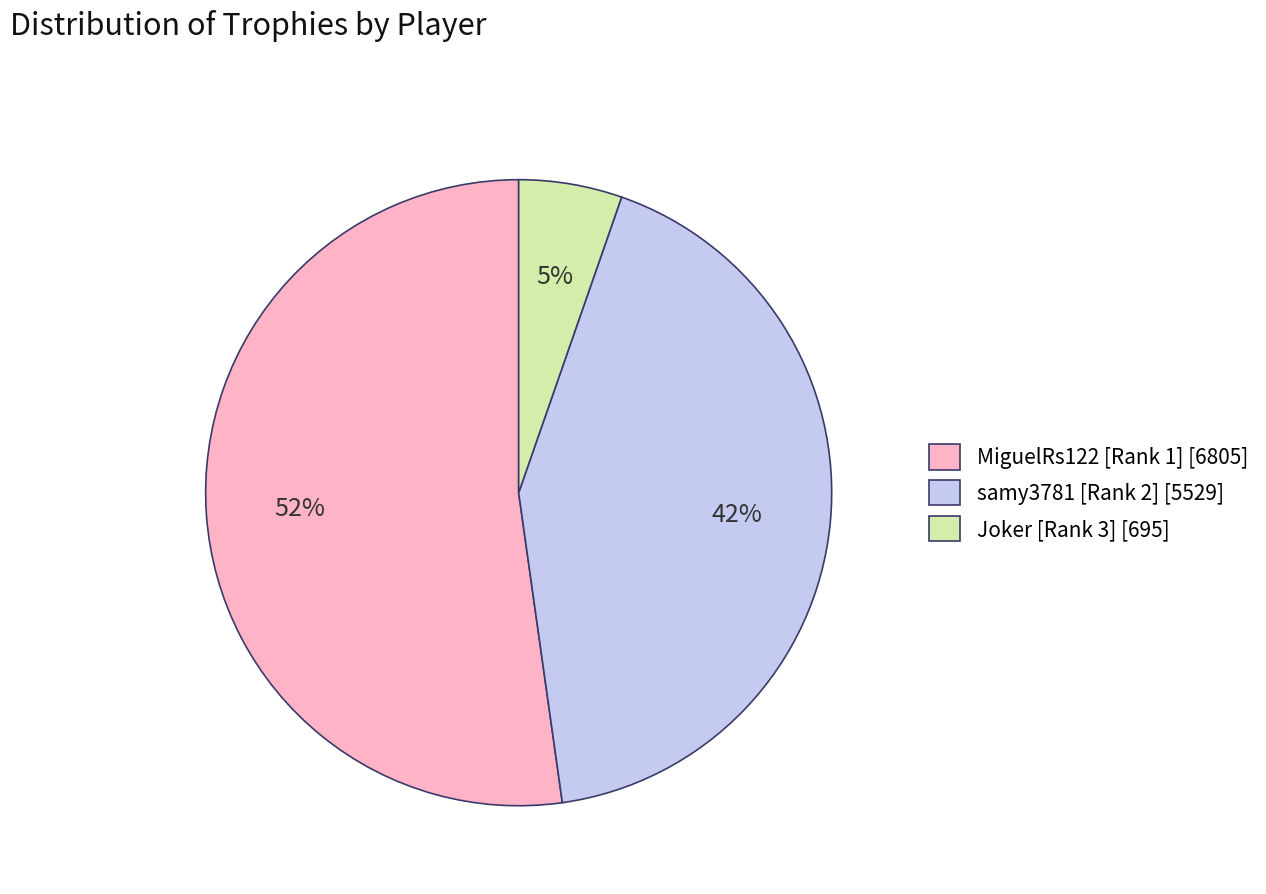

Which category accounts for the majority?

MiguelRs122 [Rank 1]